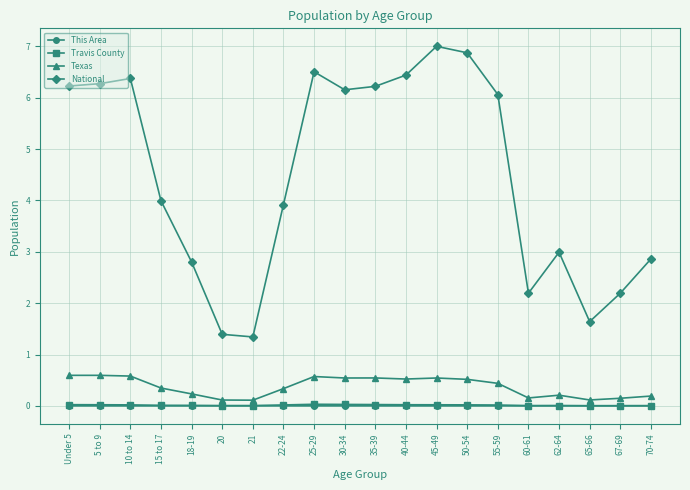

What is the label of the 5th point from the left?

18-19